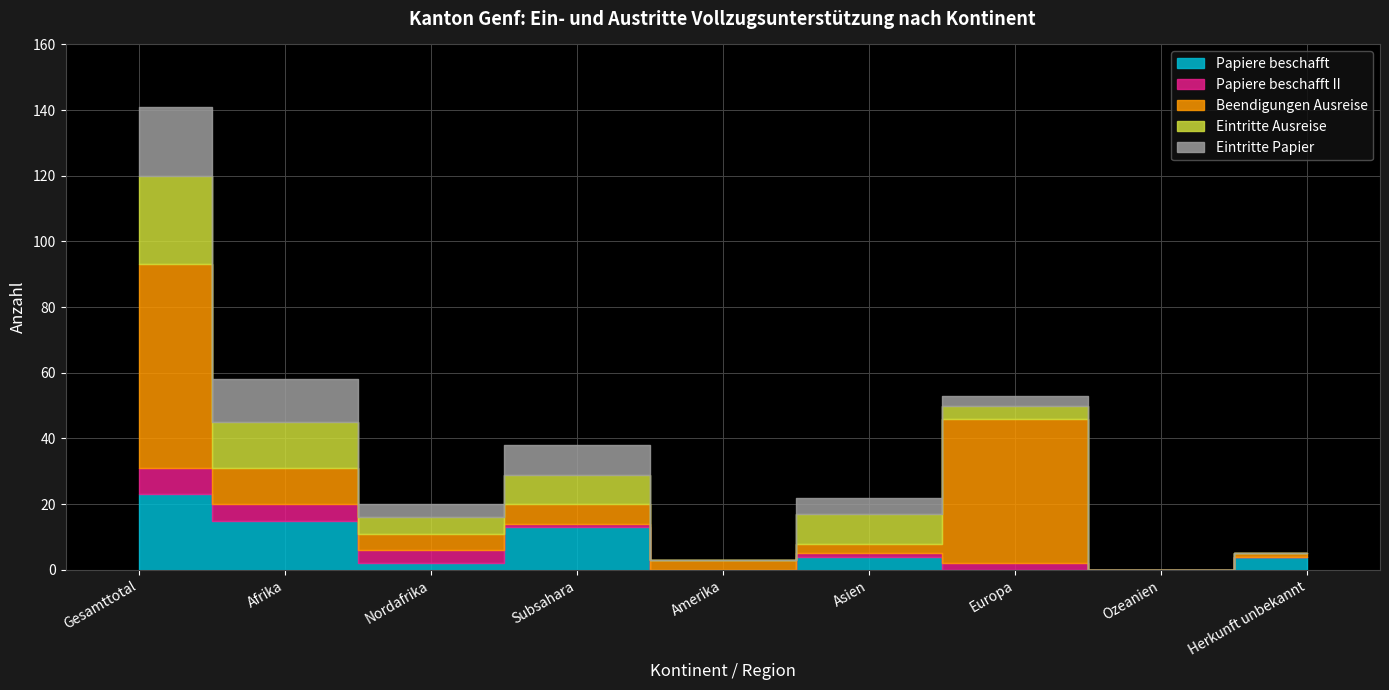

Count the number of categories in the chart.

9